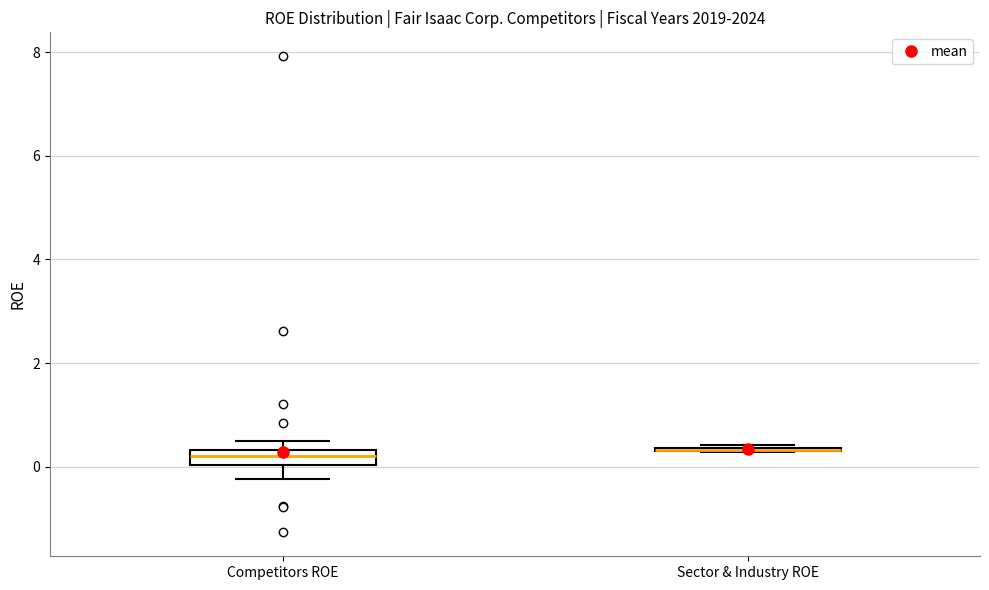

Comparing the boxes themselves (not the whiskers), which one is the tallest?

Competitors ROE